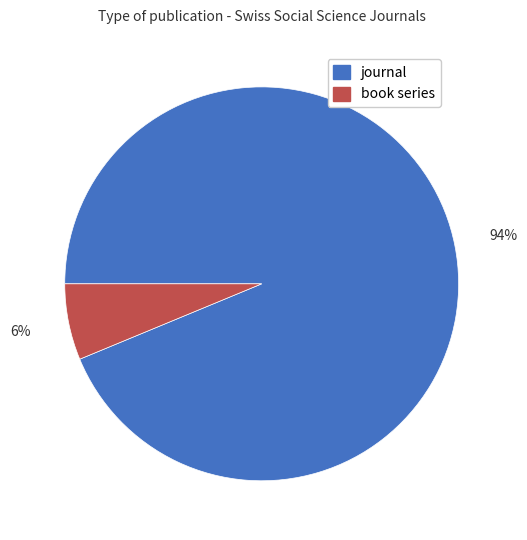

Is the sum of journal and book series greater than half?

Yes